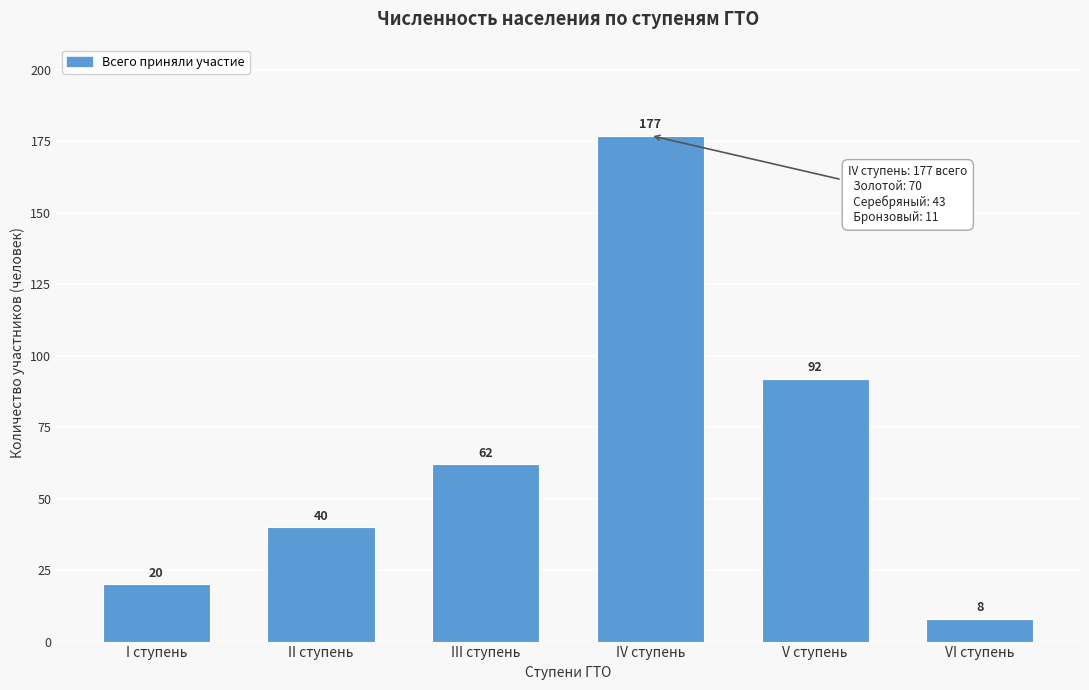

Reading left to right, what are all the values shown in this chart?

20	40	62	177	92	8